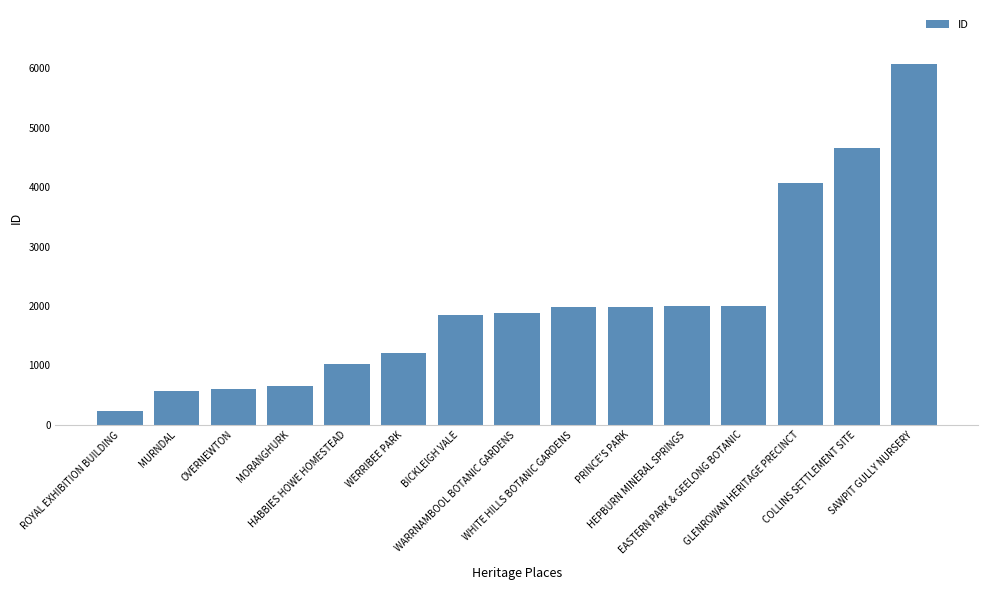

What is the sum of the values at SAWPIT GULLY NURSERY and WERRIBEE PARK?

7276